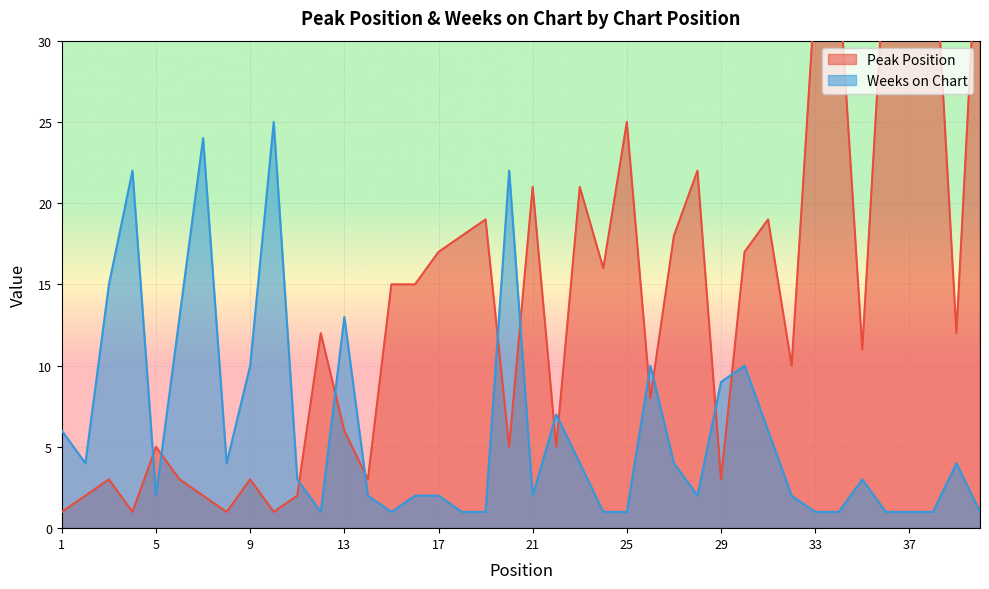

What is the value of the Weeks on Chart point at the 14th from the left?

2